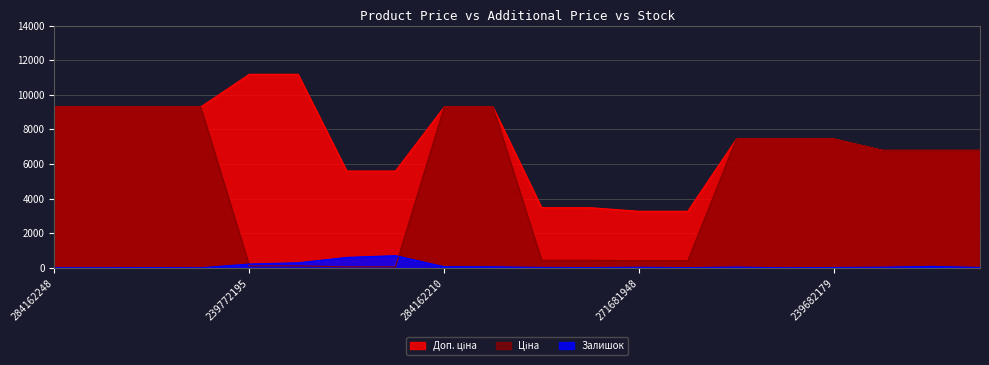

What is the highest value of the Залишок series?

702.0